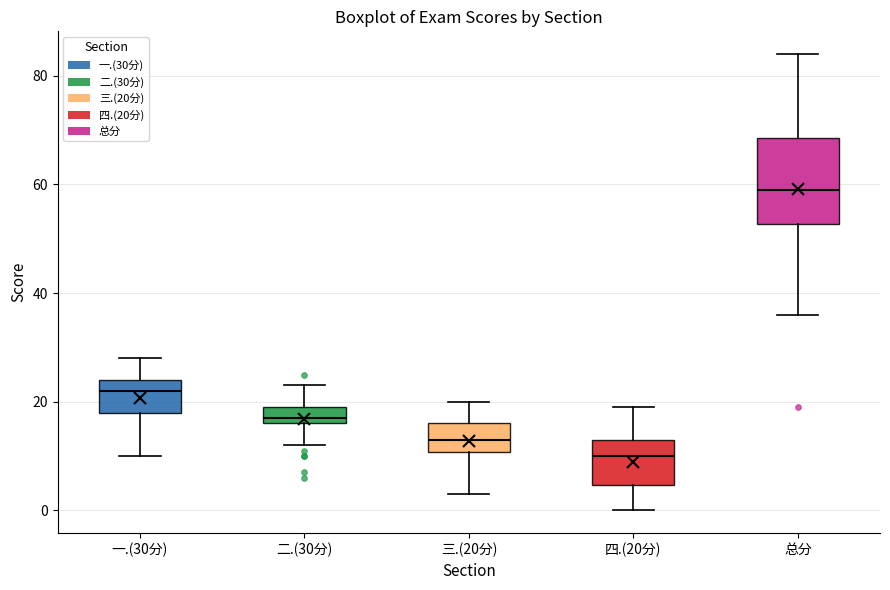

Reading left to right, read every box against the y-axis: the position of its median line, the range the box covers, and the ends of its whiskers. The values are not printed on the chart, so give them approximately, as read against the axis.

一.(30分): median 22, box 18 to 24, whiskers 10 to 28
二.(30分): median 18, box 16 to 20, whiskers 12 to 24
三.(20分): median 14, box 10 to 16, whiskers 4 to 20
四.(20分): median 10, box 4 to 14, whiskers 0 to 20
总分: median 60, box 52 to 68, whiskers 36 to 84